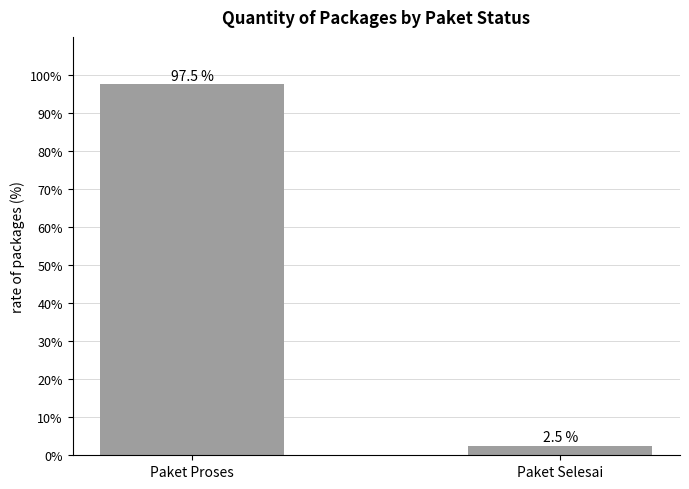

At which category does the chart reach its peak across all series?

Paket Proses